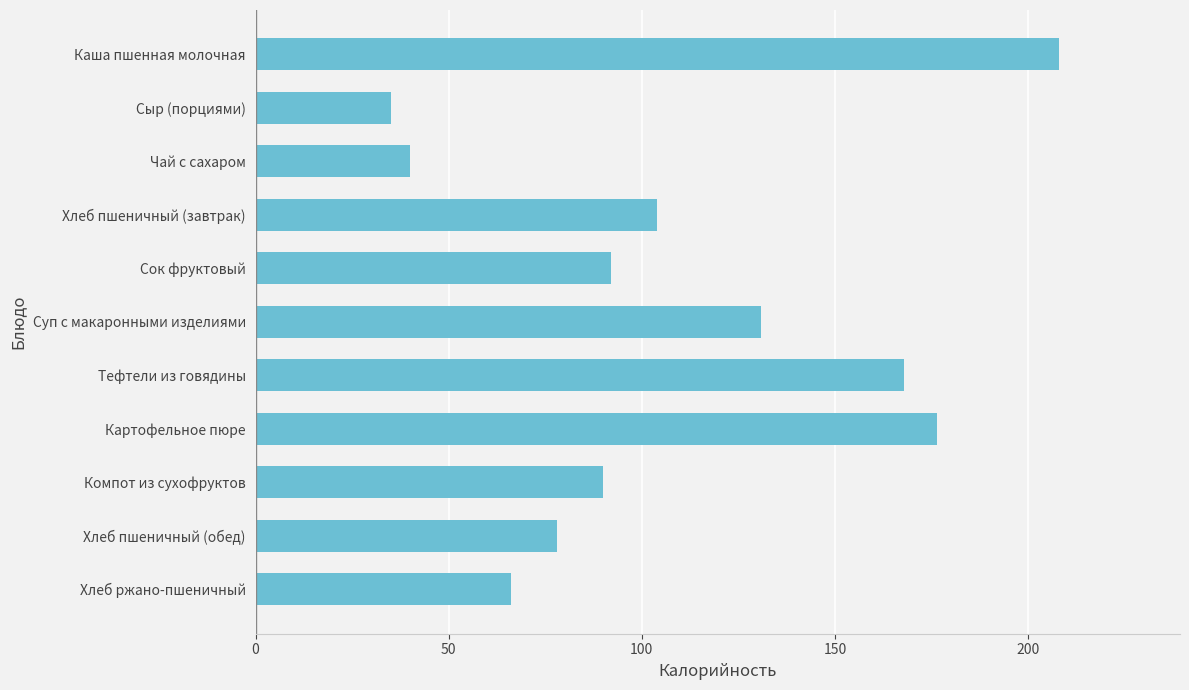

What is the greatest value displayed?

208.1